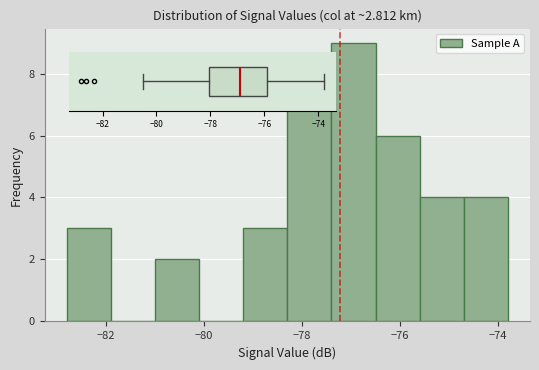

How tall is the bar that spans -82.8 to -81.9 on the x-axis? Neither the bar edges nor the heights are printed on the chart, so give them approximately, as read against the axes.

3